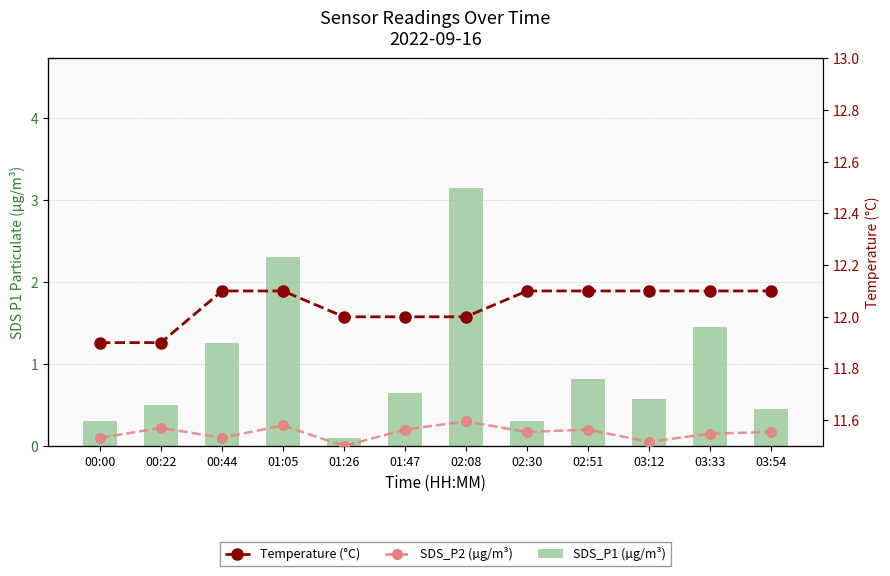

What is the spread (max minus min) of values at 02:51?

11.9